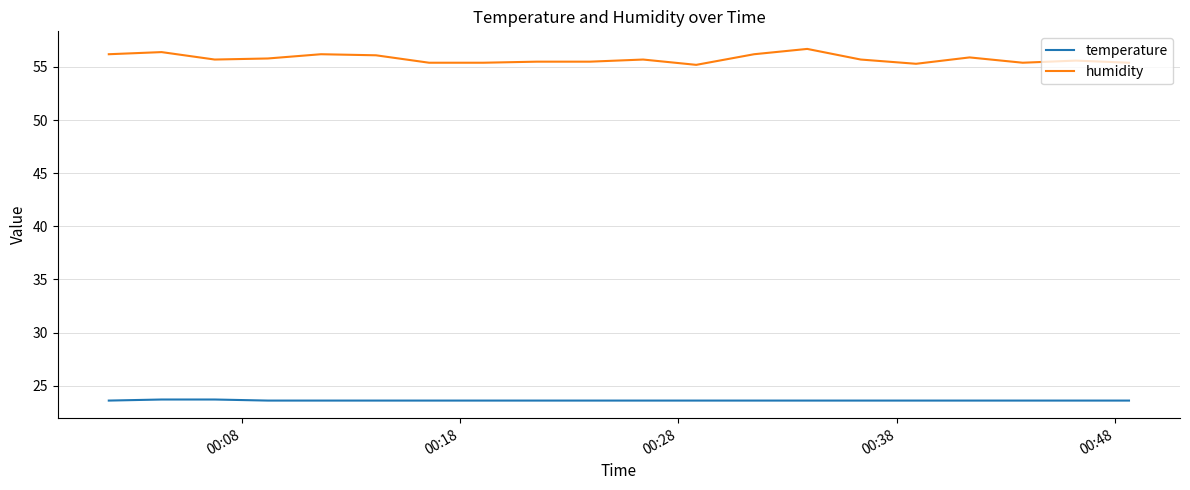

How many categories are shown in the chart?

20